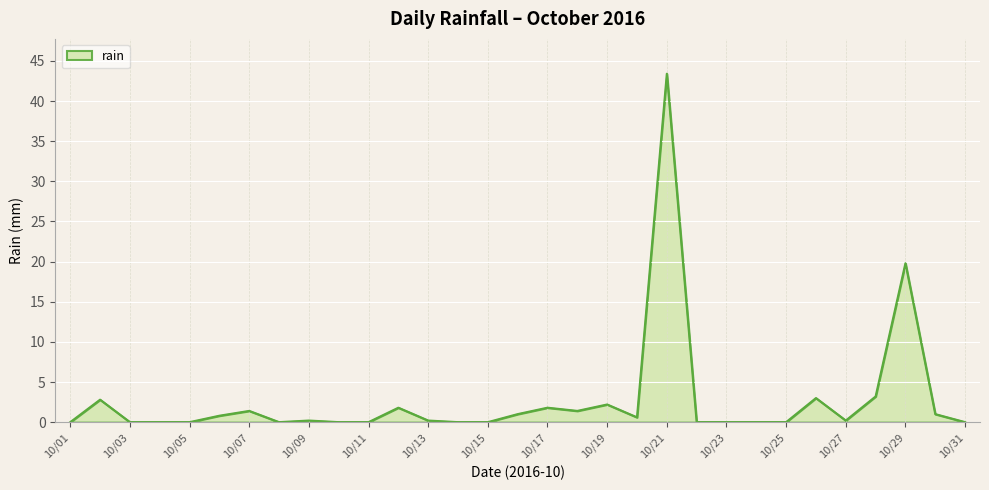

True or false: the data has more than 2 interior local peaks.

True